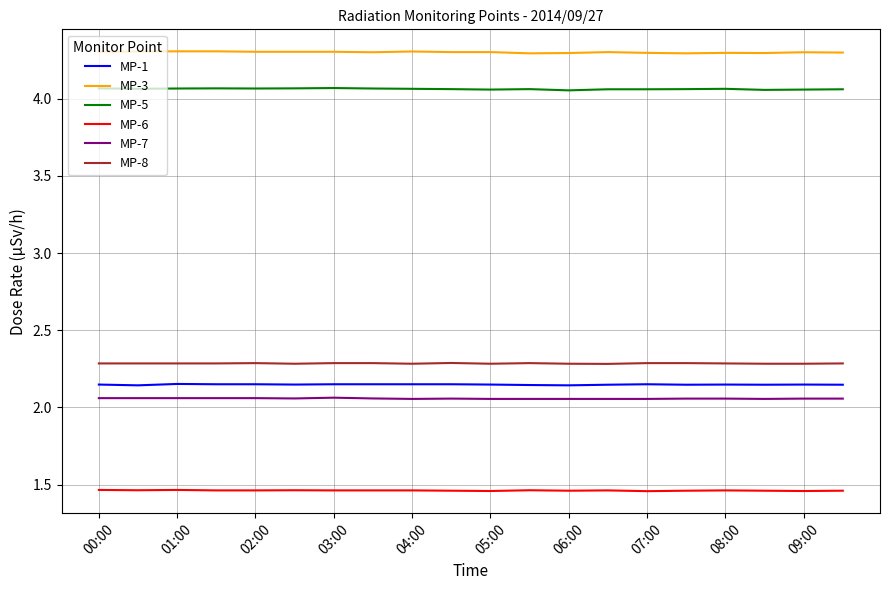

Which series has the largest total across all categories?

MP-3